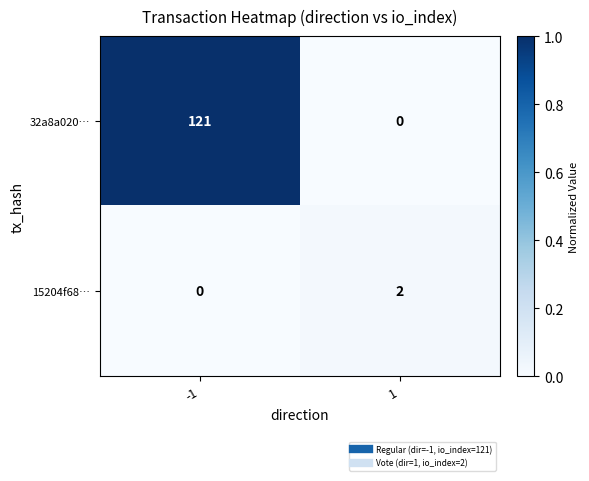

Rank the series by their maximum value, from highest to lowest.

32a8a020…, 15204f68…